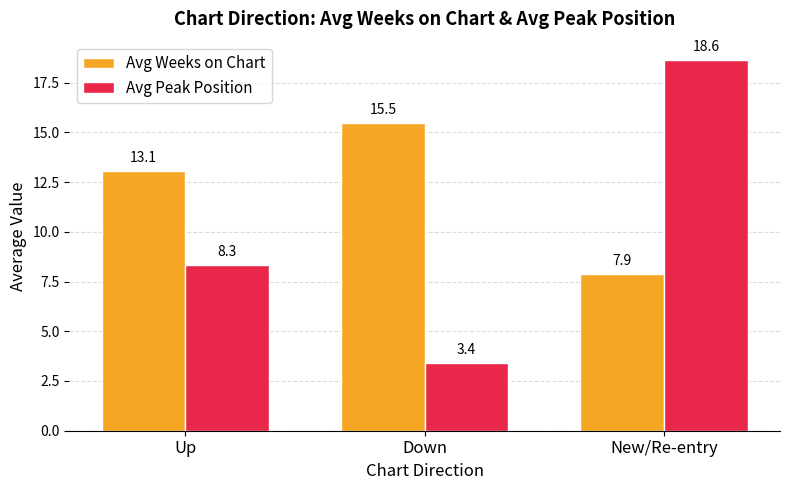

List the series in order of their peak value, lowest first.

Avg Weeks on Chart, Avg Peak Position